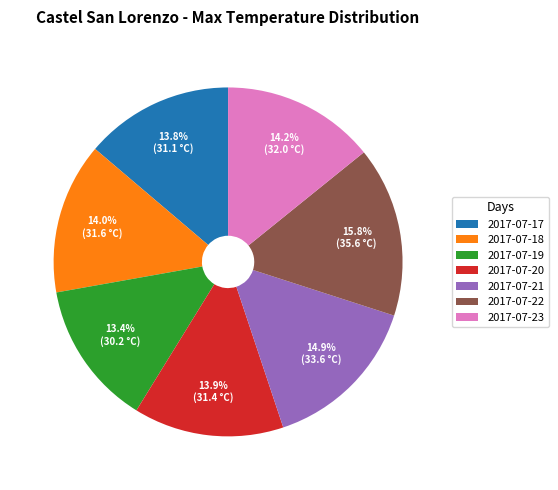

How many slices are in this pie chart?

7